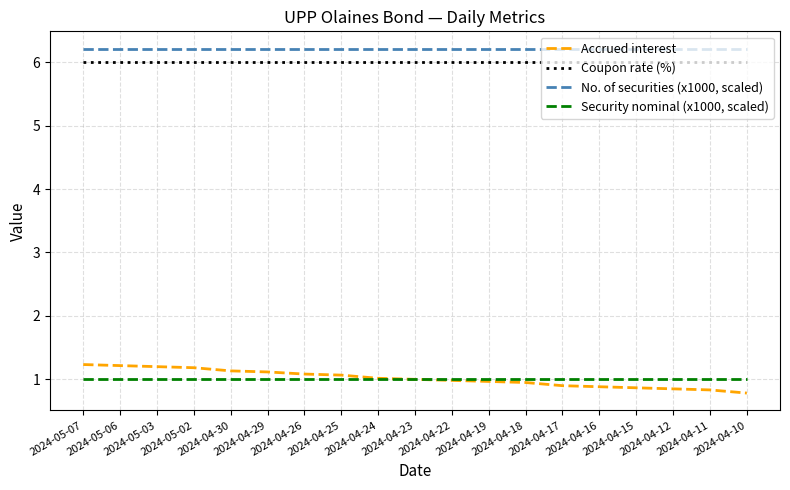

True or false: No. of securities (x1000, scaled) has a value of 3.5 at 2024-04-26.

False